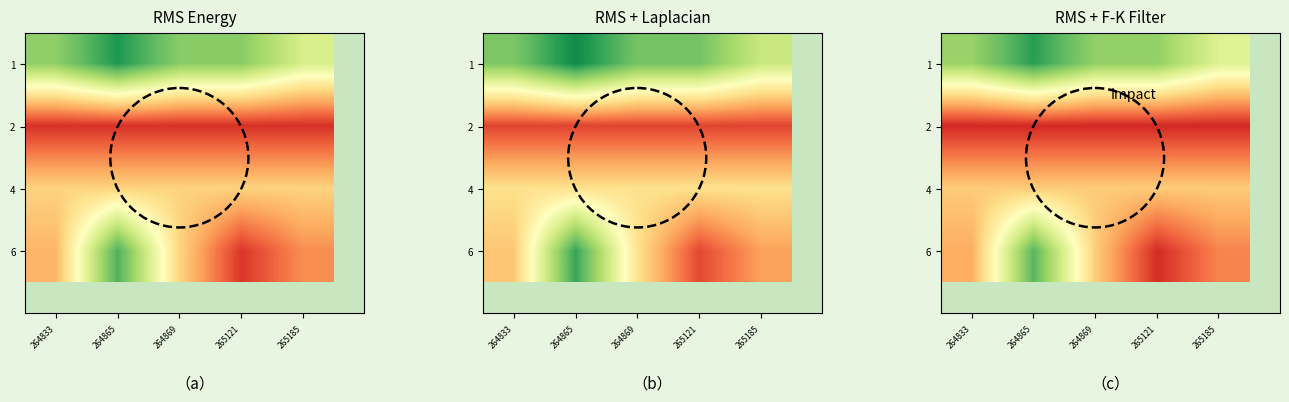

Is it true that 4 equals 33.0 at 264865?

False